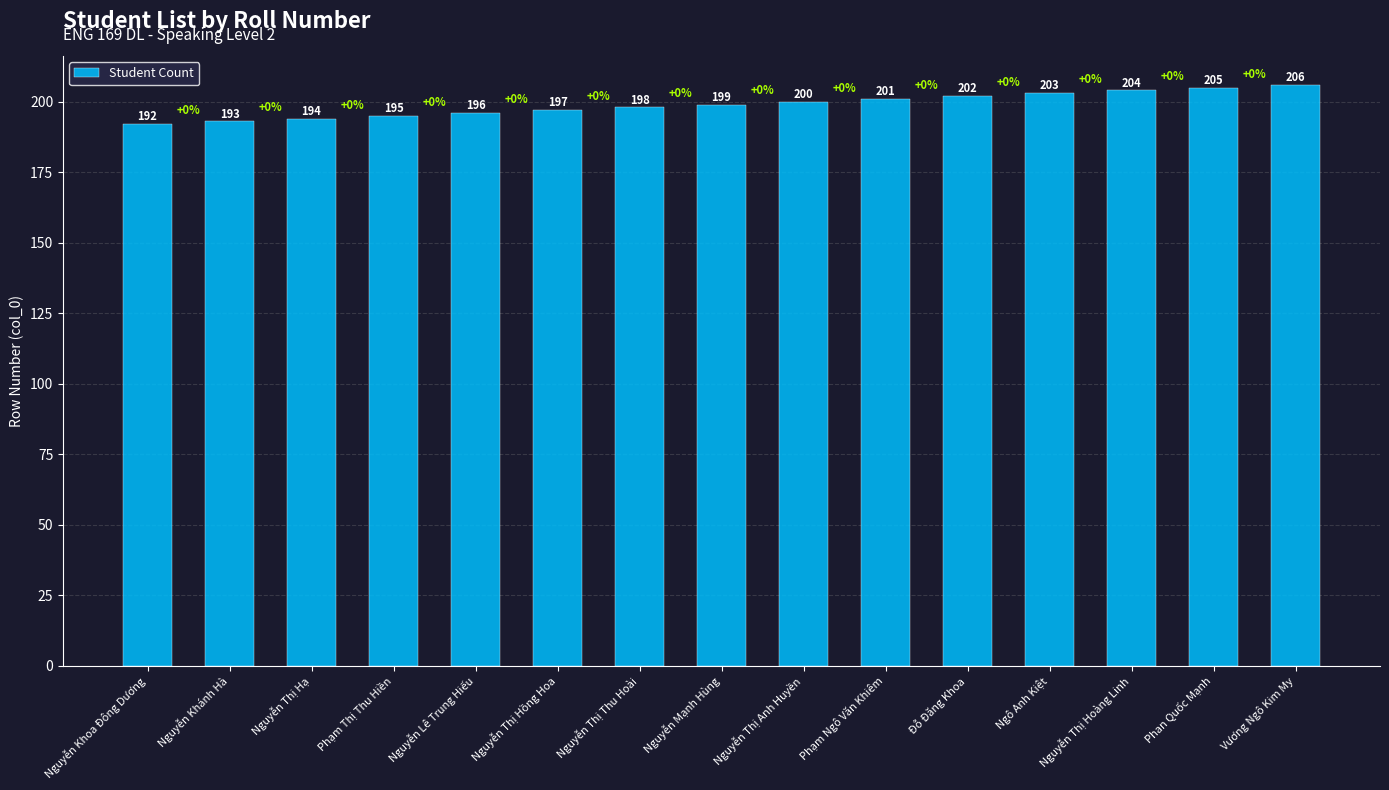

Reading left to right, transcribe all the data shown in this chart.

192	193	194	195	196	197	198	199	200	201	202	203	204	205	206